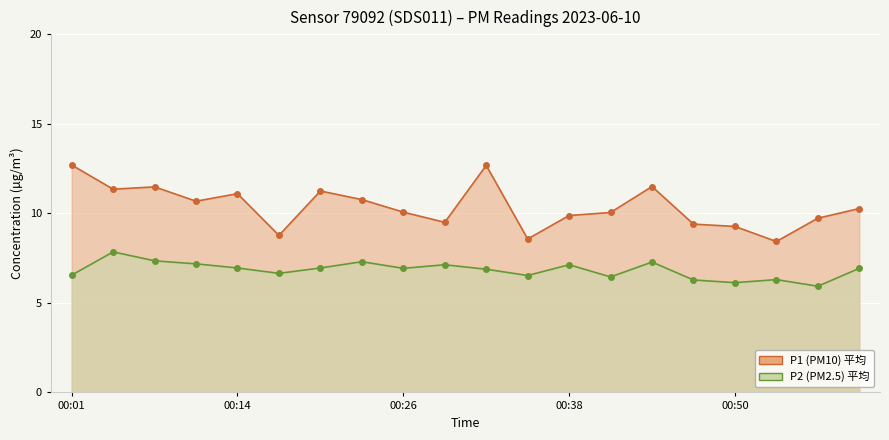

What position from the right is 00:11?

17